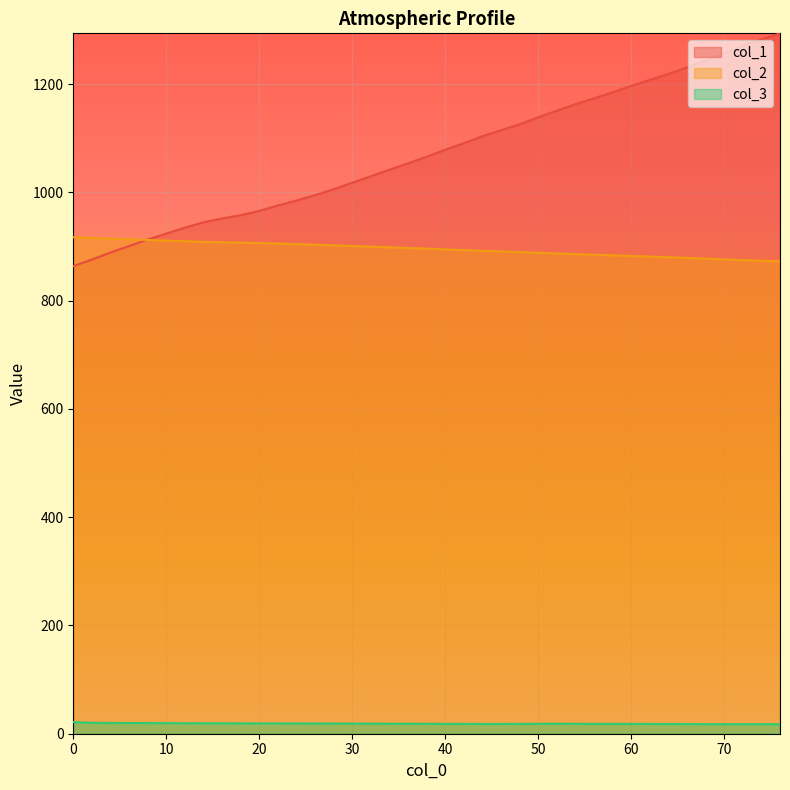

List the labels in order of col_3 value, smallest first.

76.0, 74.0, 68.0, 70.0, 72.0, 66.0, 64.0, 44.0, 46.0, 62.0, 42.0, 48.0, 60.0, 40.0, 56.0, 58.0, 38.0, 50.0, 54.0, 36.0, 52.0, 34.0, 30.0, 32.0, 28.0, 26.0, 24.0, 20.0, 22.0, 18.0, 16.0, 14.0, 12.0, 10.0, 8.0, 6.0, 4.0, 2.0, 0.0